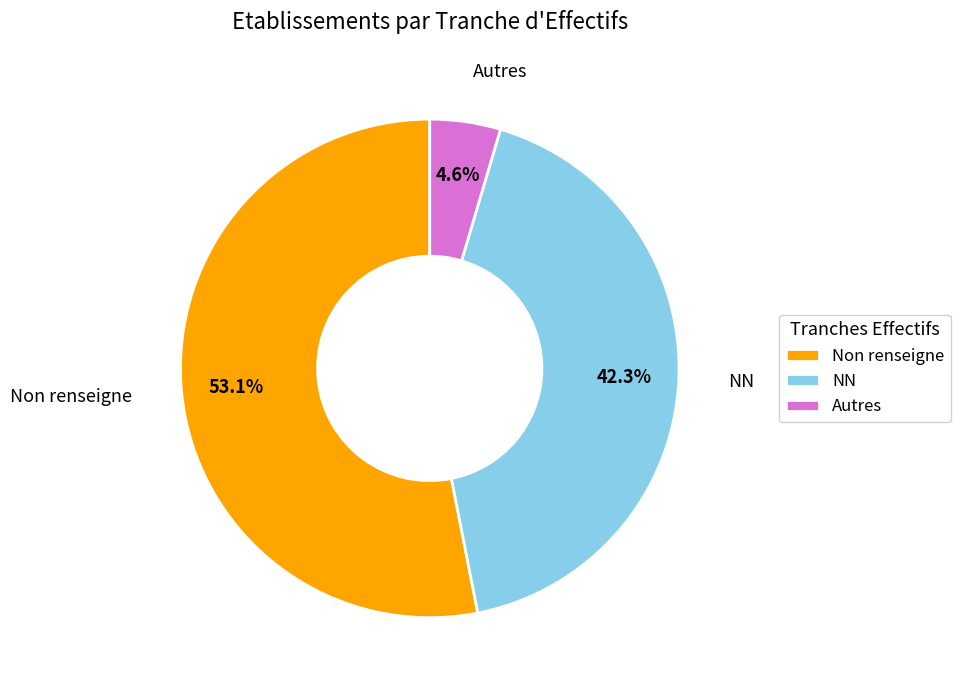

To the nearest percent, what is the average slice percentage?

33%